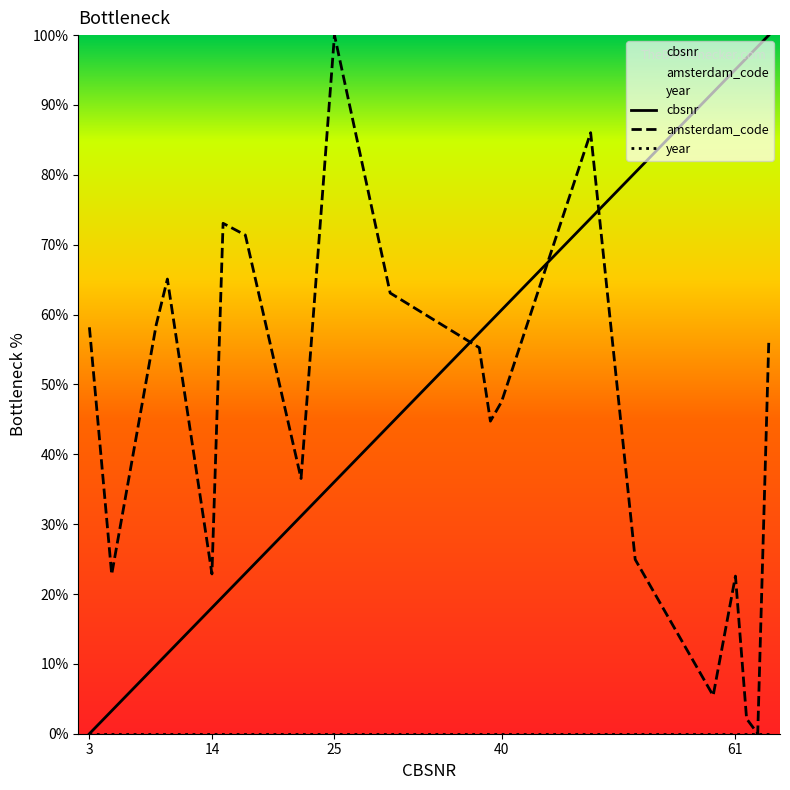

Which series has the largest total across all categories?

cbsnr